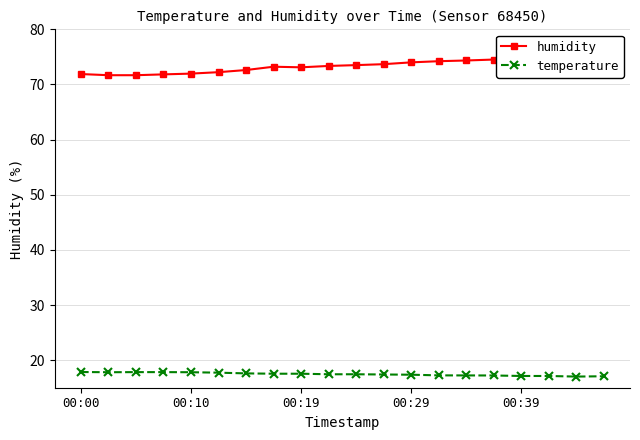

True or false: temperature has more than 0 points higher than both neighbors.

False